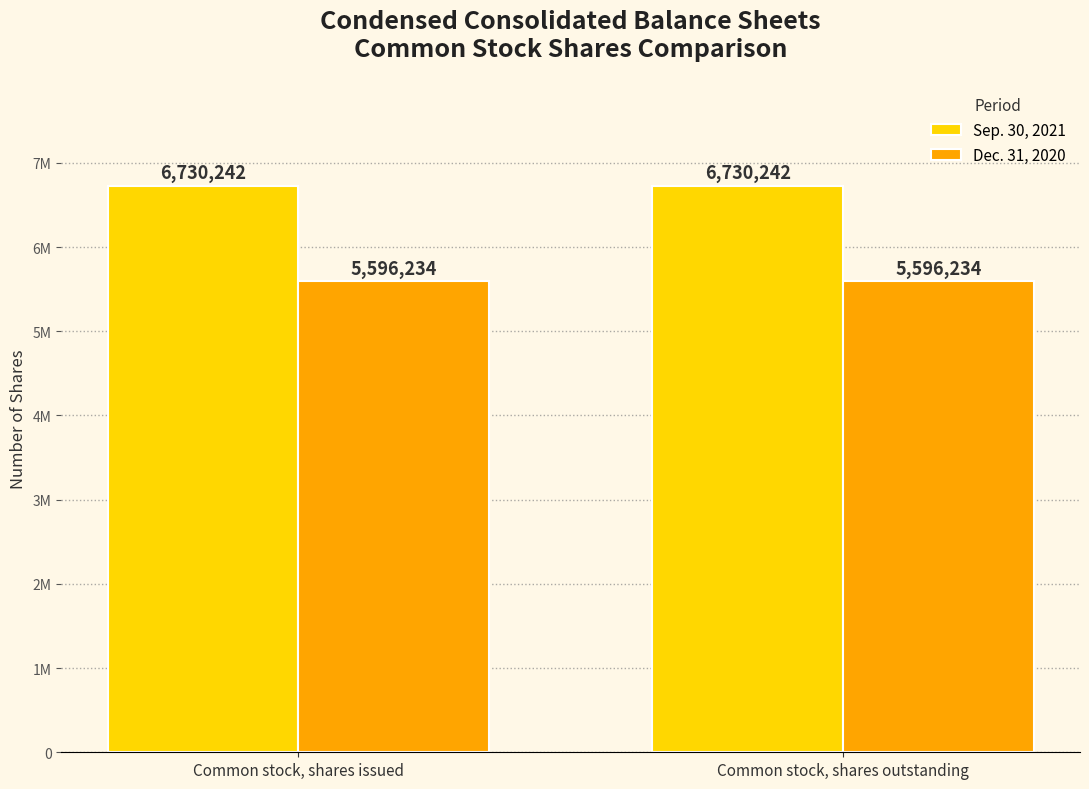

What are all the series names shown in the legend?

Sep. 30, 2021, Dec. 31, 2020